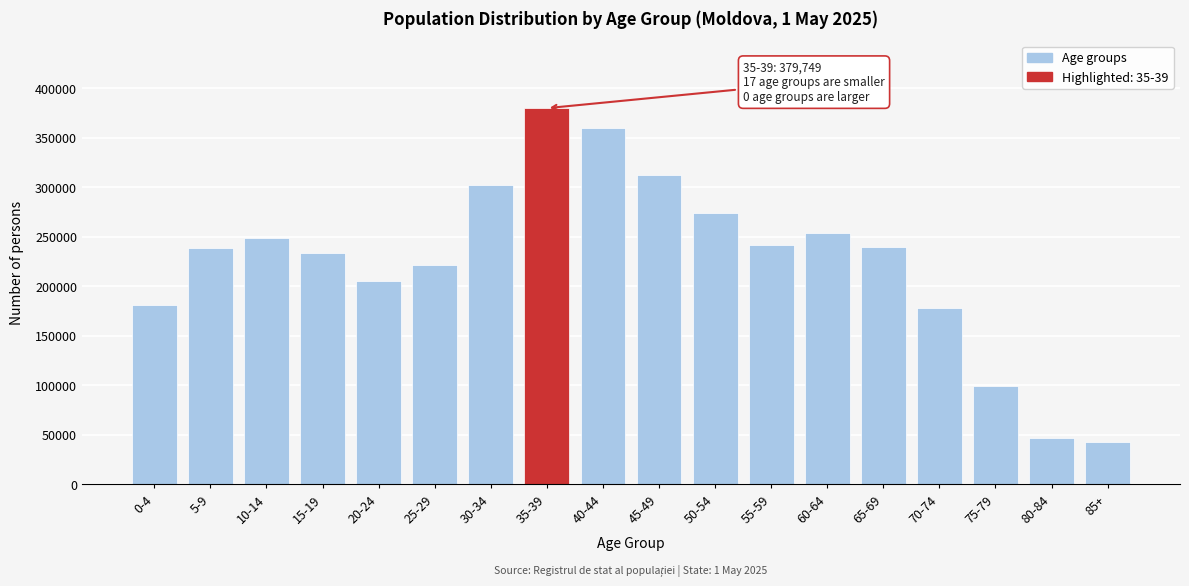

What is the ratio of the value at 5-9 to the value at 50-54?

0.9